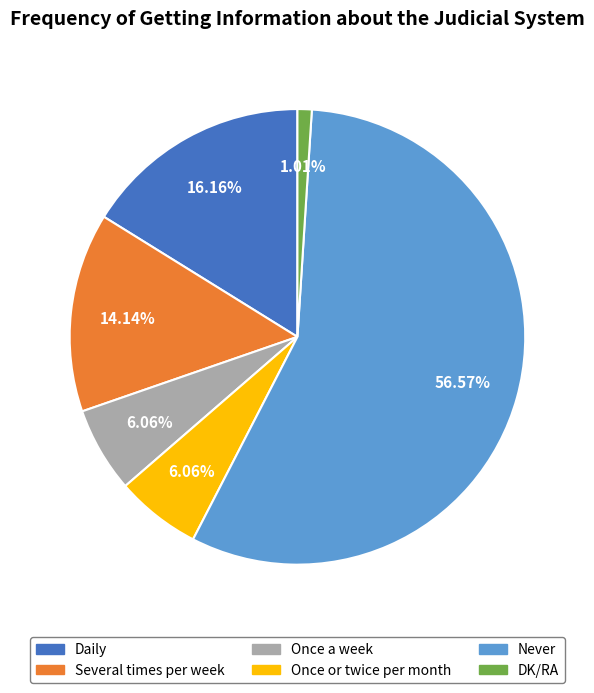

To the nearest percent, what percentage of the pie is Several times per week?

14%